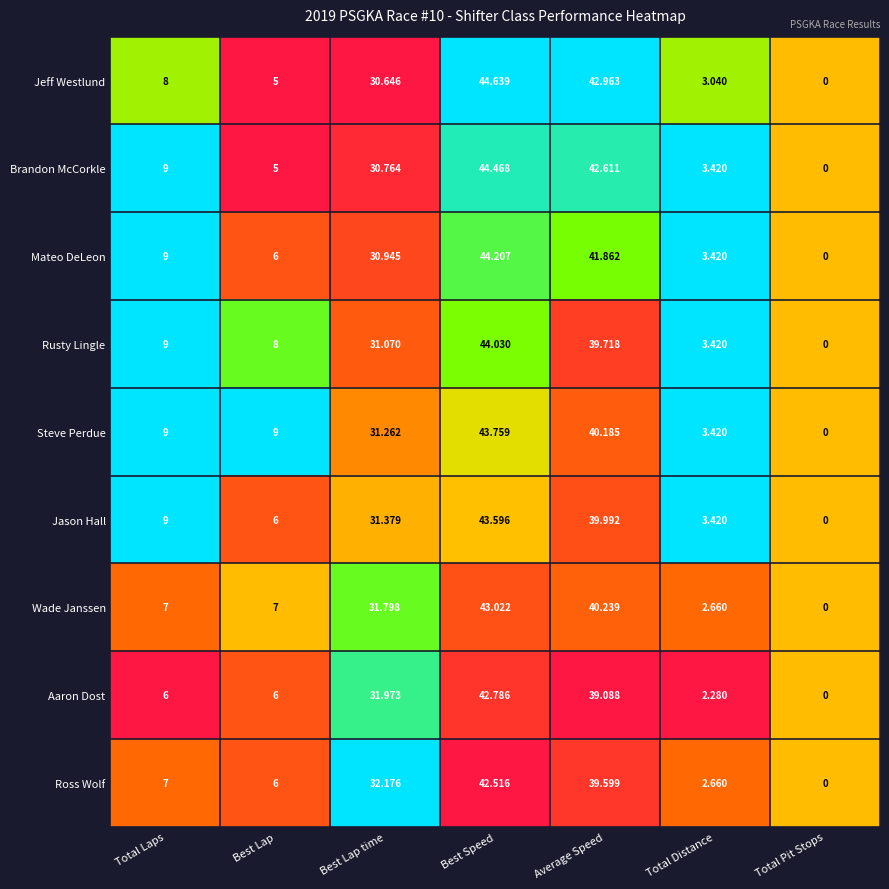

List the series in order of their peak value, highest first.

Jeff Westlund, Brandon McCorkle, Mateo DeLeon, Rusty Lingle, Steve Perdue, Jason Hall, Wade Janssen, Aaron Dost, Ross Wolf